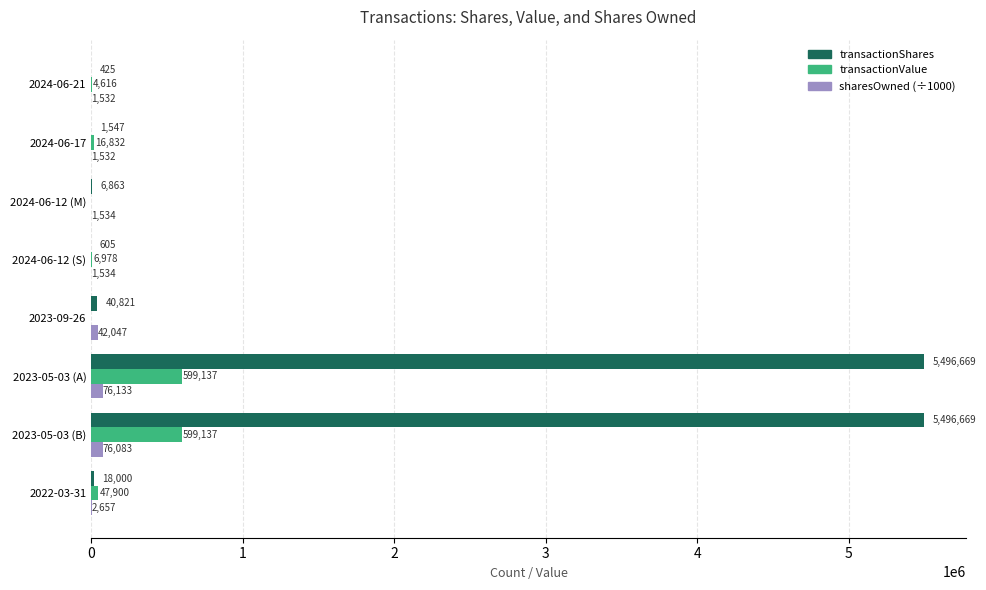

The sharesOwned (÷1000) series shows 76083.1 at 2023-05-03 (B). True or false?

True